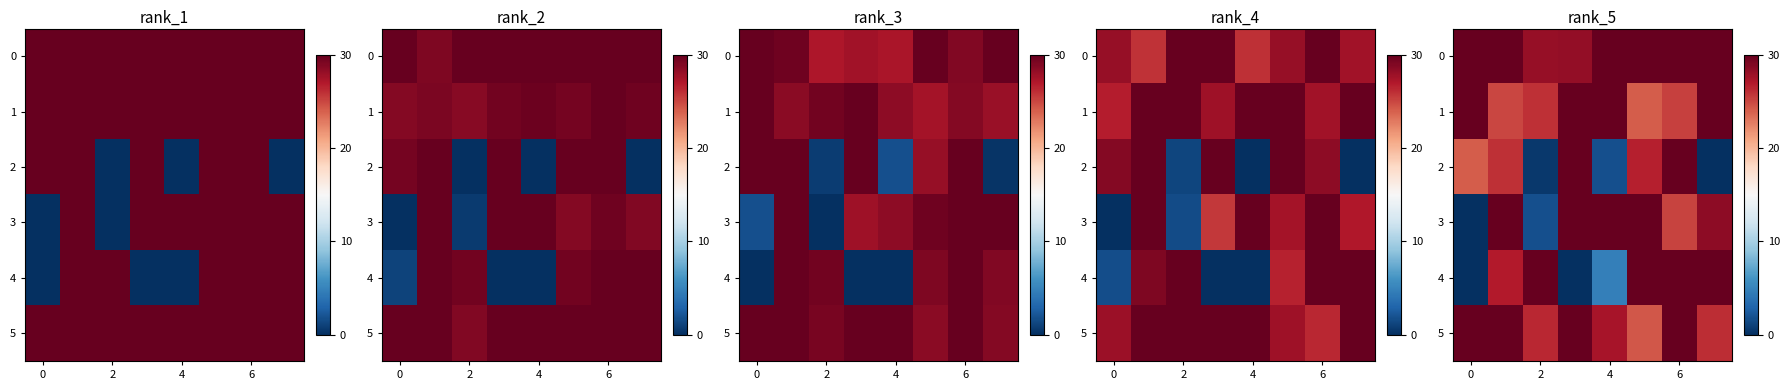

How many values in the 4 series are below 30?

4